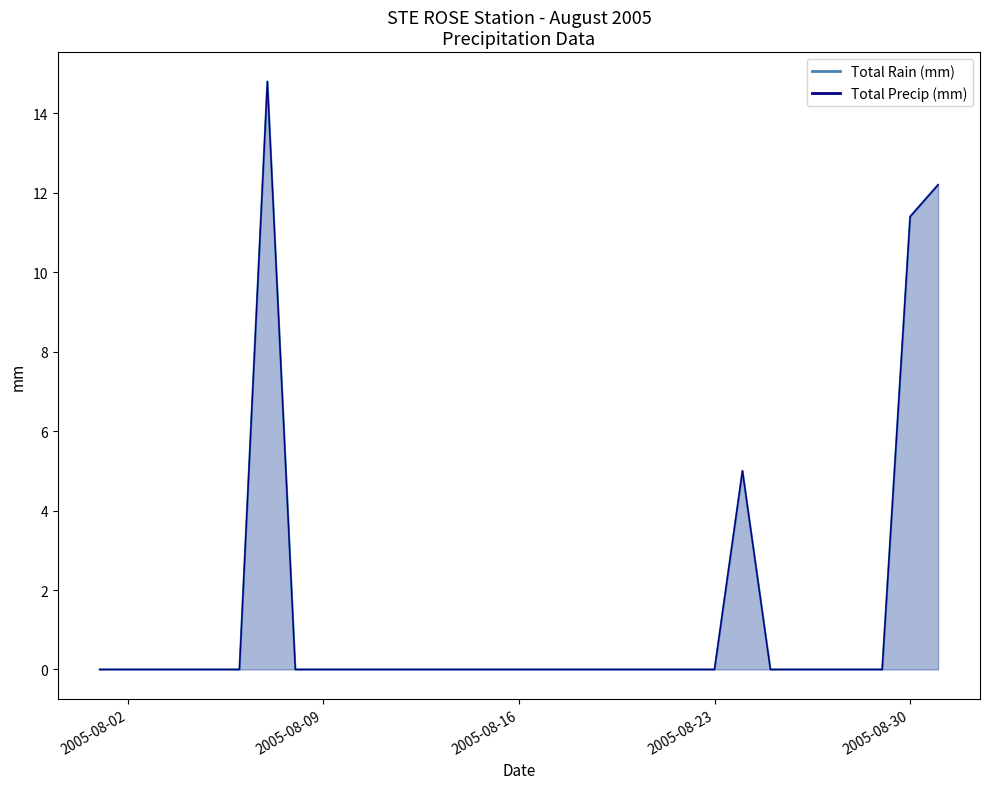

Reading right to left, what are all the values shown in this chart?

Total Rain (mm): 12.2	11.4	0.0	0.0	0.0	0.0	0.0	5.0	0.0	0.0	0.0	0.0	0.0	0.0	0.0	0.0	0.0	0.0	0.0	0.0	0.0	0.0	0.0	0.0	14.8	0.0	0.0	0.0	0.0	0.0	0.0
Total Precip (mm): 12.2	11.4	0.0	0.0	0.0	0.0	0.0	5.0	0.0	0.0	0.0	0.0	0.0	0.0	0.0	0.0	0.0	0.0	0.0	0.0	0.0	0.0	0.0	0.0	14.8	0.0	0.0	0.0	0.0	0.0	0.0